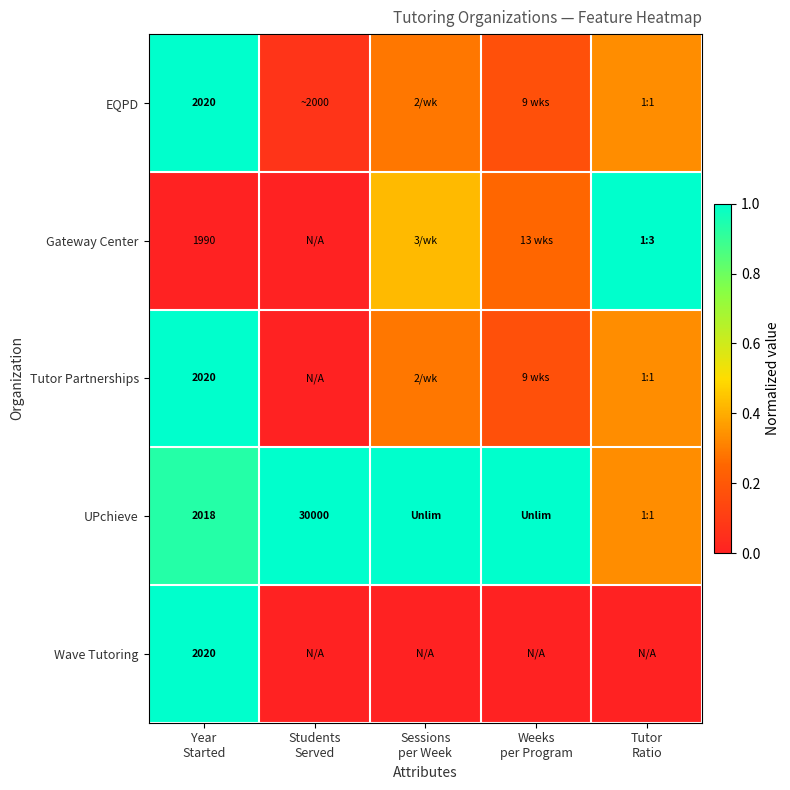

What is the difference between the UPchieve values at Tutor Ratio and Sessions per Week?

0.7